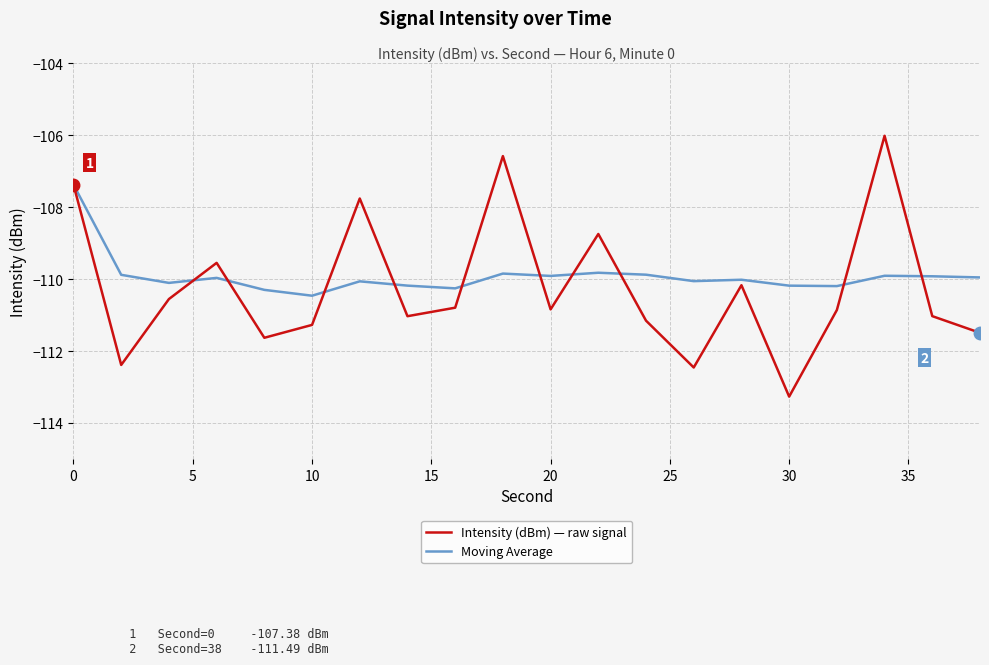

List the series in order of their peak value, lowest first.

Moving Average, Intensity (dBm) — raw signal